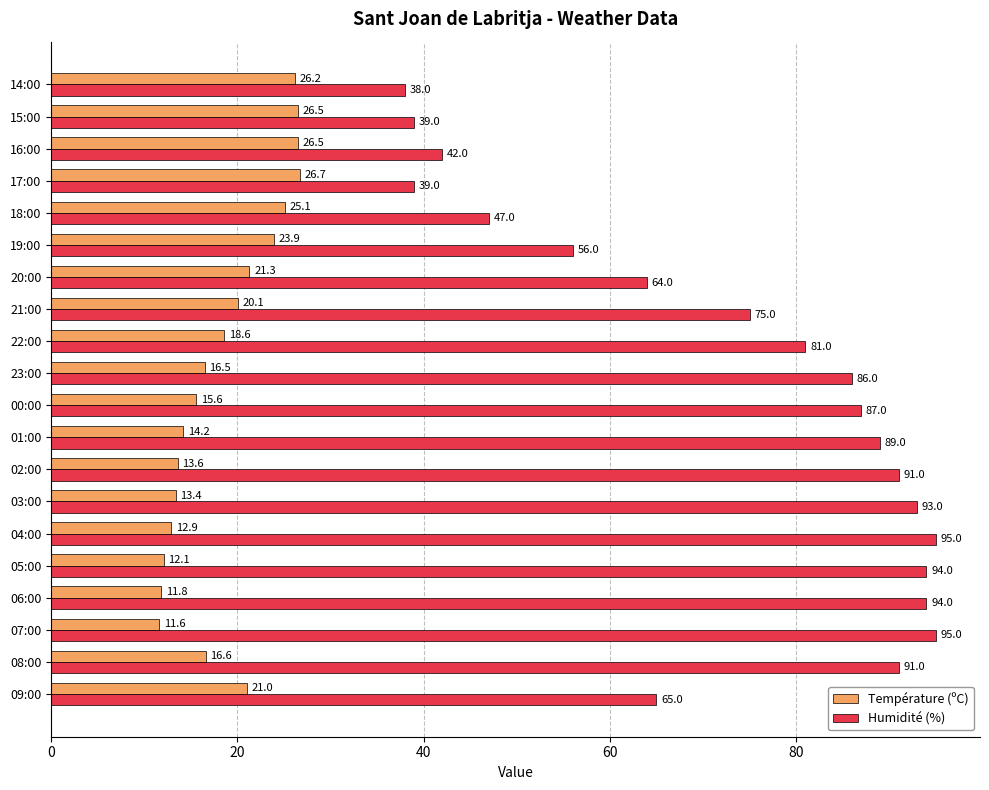

At how many categories does at least one series exceed 70?

12